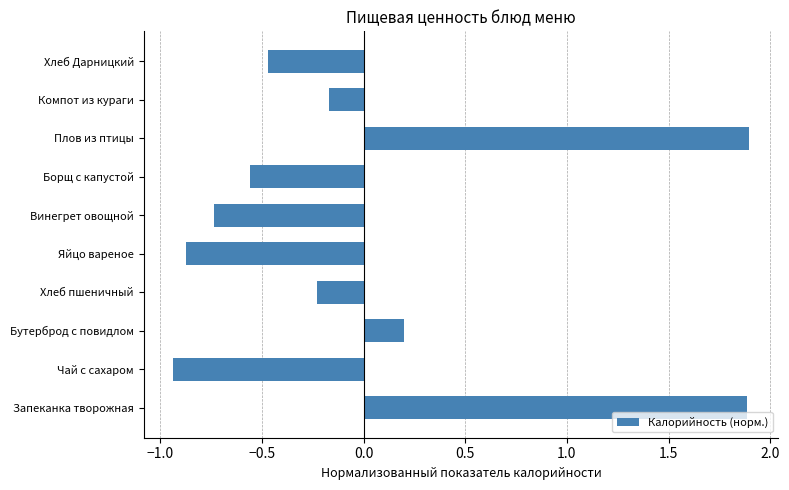

What is the change in value from Плов из птицы to Компот из кураги?

-2.1